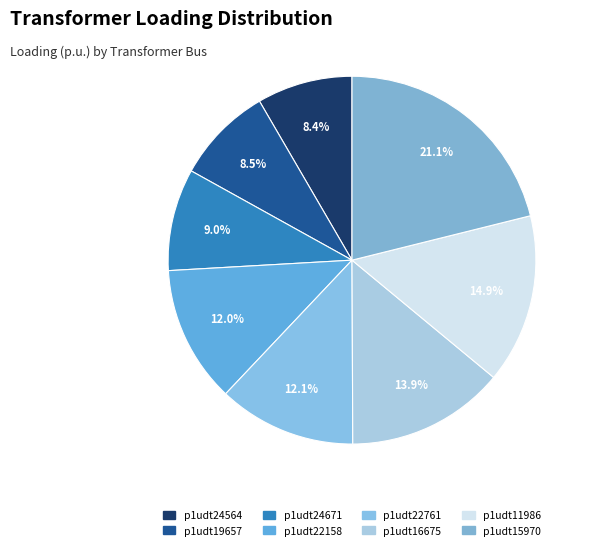

Rank the categories by value from lowest to highest.

p1udt24564, p1udt19657, p1udt24671, p1udt22158, p1udt22761, p1udt16675, p1udt11986, p1udt15970